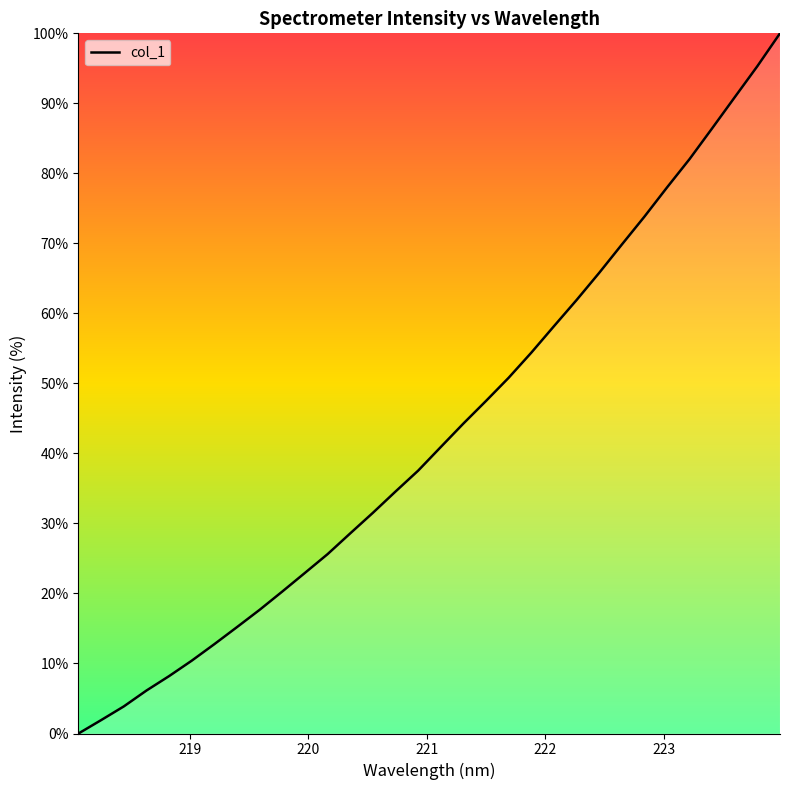

How many values are above zero?

31